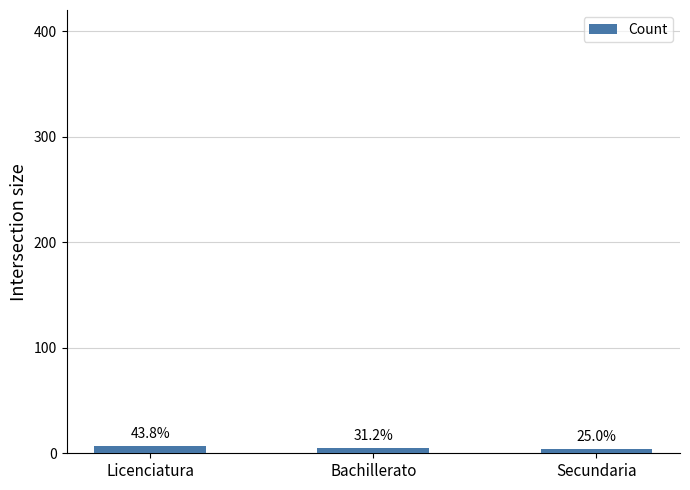

What is the value of the 2nd bar from the left?

5